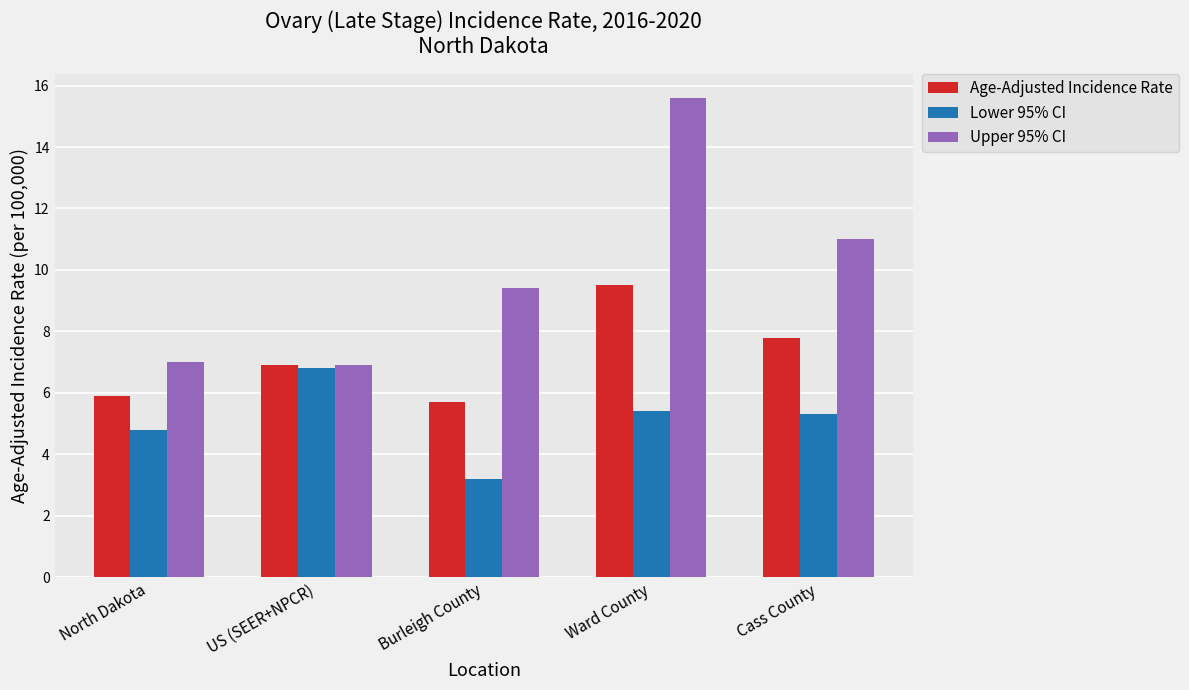

How many groups of bars are there?

5